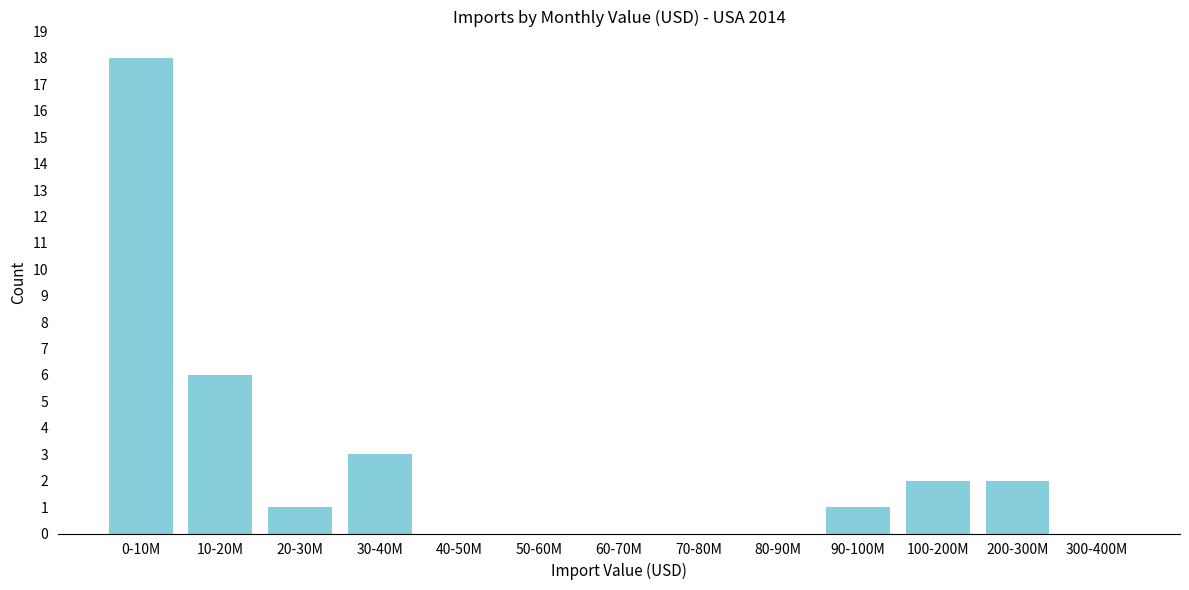

Reading left to right, extract all data points from this chart.

0-10M=18	10-20M=6	20-30M=1	30-40M=3	40-50M=0	50-60M=0	60-70M=0	70-80M=0	80-90M=0	90-100M=1	100-200M=2	200-300M=2	300-400M=0